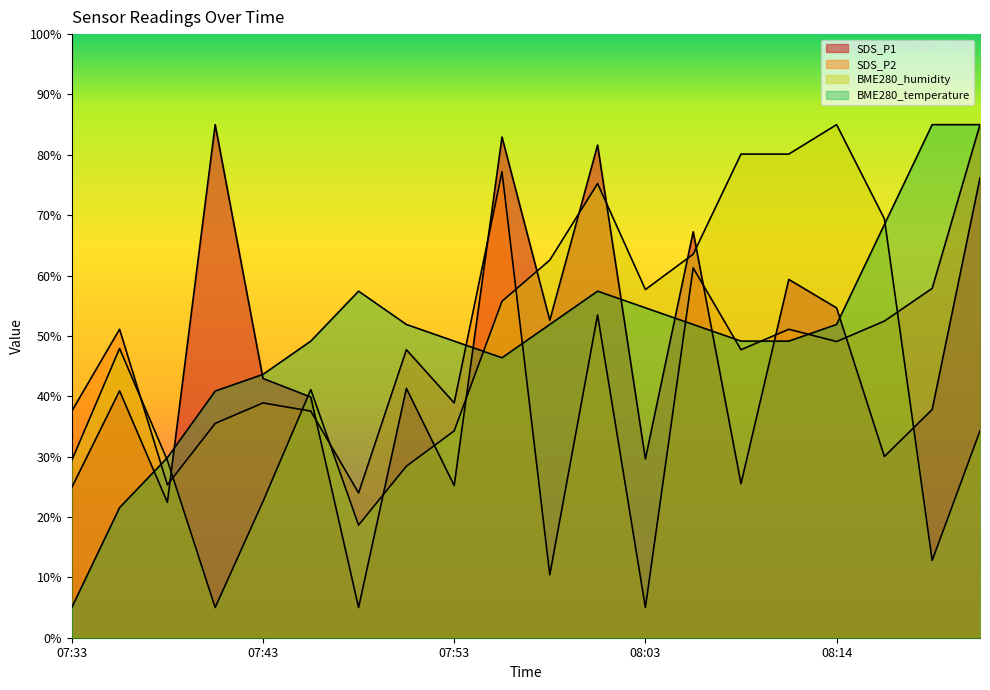

The BME280_humidity series shows 84.5 at 07:56. True or false?

False